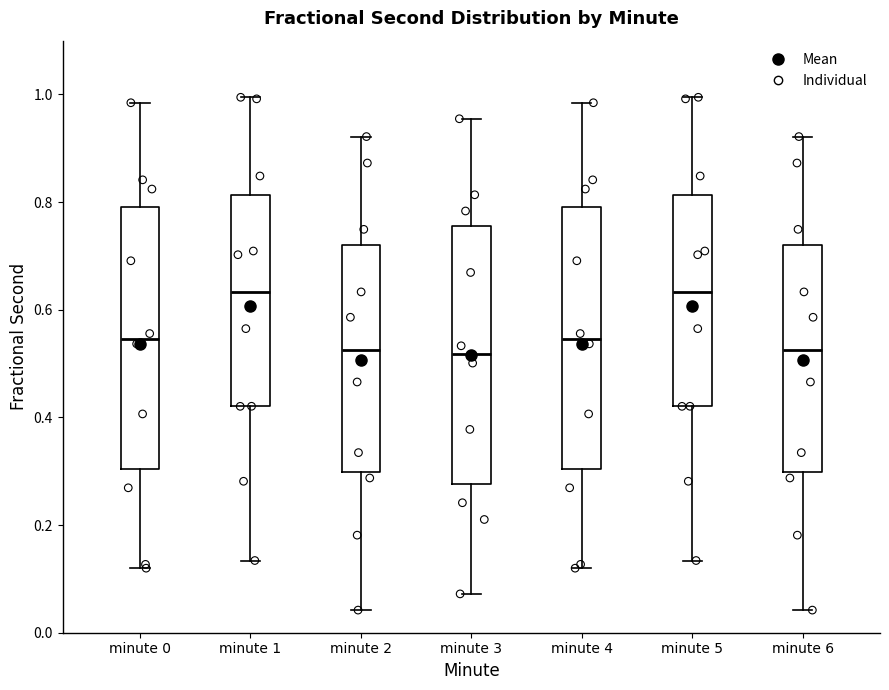

Reading left to right, read every box against the y-axis: the position of its median line, the range the box covers, and the ends of its whiskers. The values are not printed on the chart, so give them approximately, as read against the axis.

minute 0: median 0.54, box 0.30 to 0.80, whiskers 0.12 to 0.98
minute 1: median 0.64, box 0.42 to 0.82, whiskers 0.14 to 1.00
minute 2: median 0.52, box 0.30 to 0.72, whiskers 0.04 to 0.92
minute 3: median 0.52, box 0.28 to 0.76, whiskers 0.08 to 0.96
minute 4: median 0.54, box 0.30 to 0.80, whiskers 0.12 to 0.98
minute 5: median 0.64, box 0.42 to 0.82, whiskers 0.14 to 1.00
minute 6: median 0.52, box 0.30 to 0.72, whiskers 0.04 to 0.92